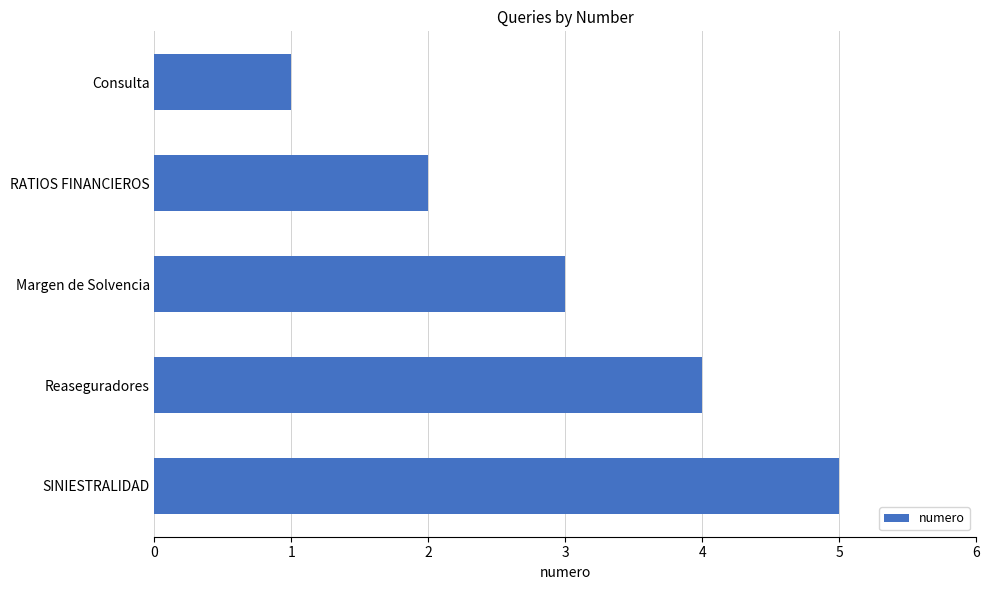

List the labels in order of value, largest first.

SINIESTRALIDAD, Reaseguradores, Margen de Solvencia, RATIOS FINANCIEROS, Consulta